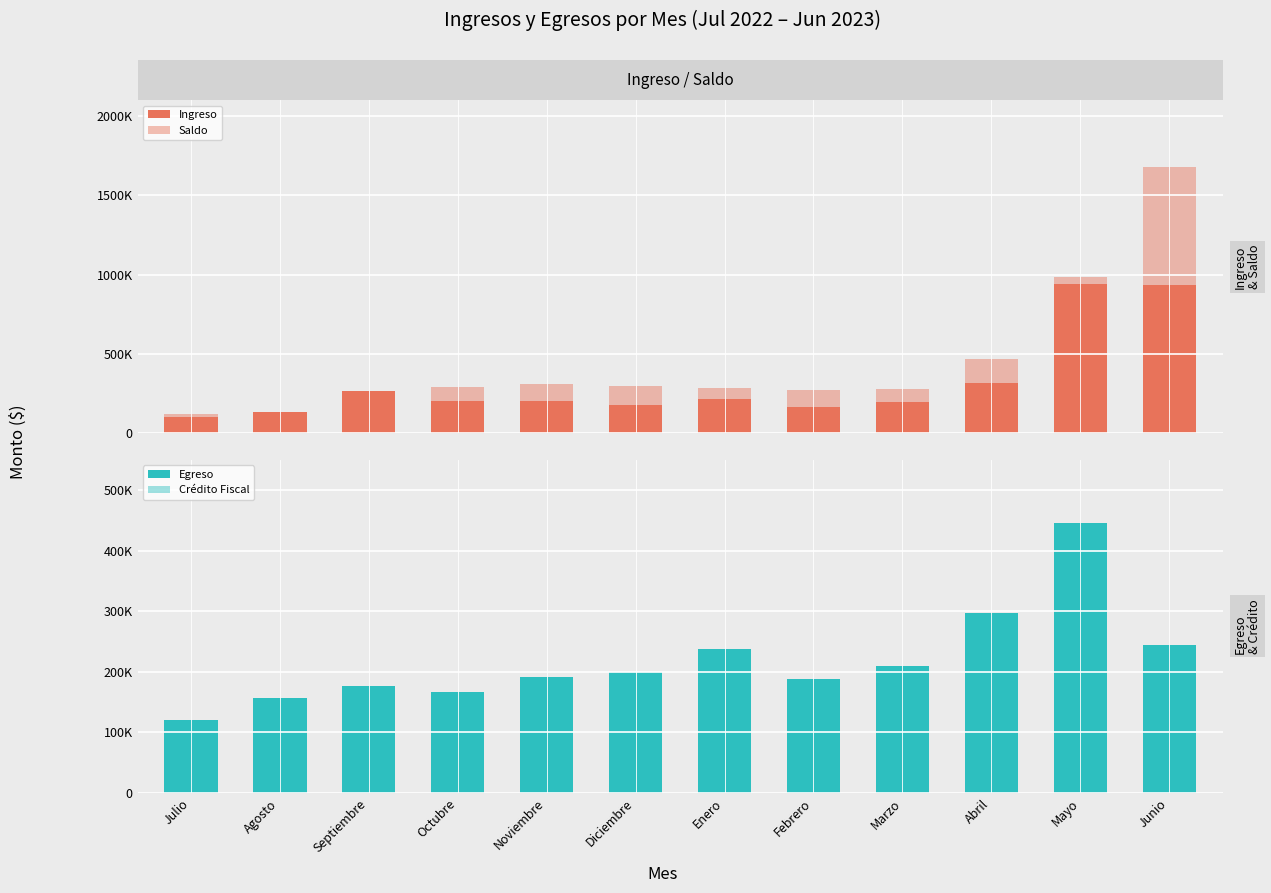

Count the number of categories in the chart.

12